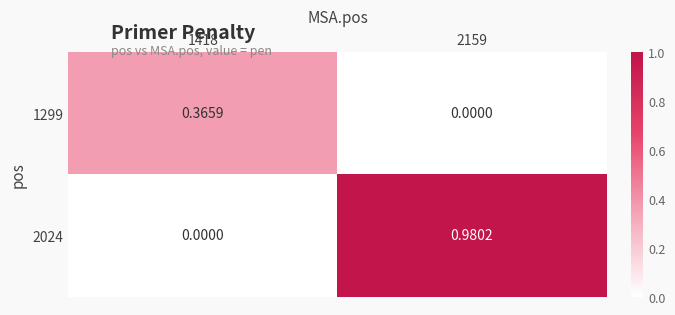

Is the value of 1299 at 2159 greater than the value of 2024 at 2159?

No